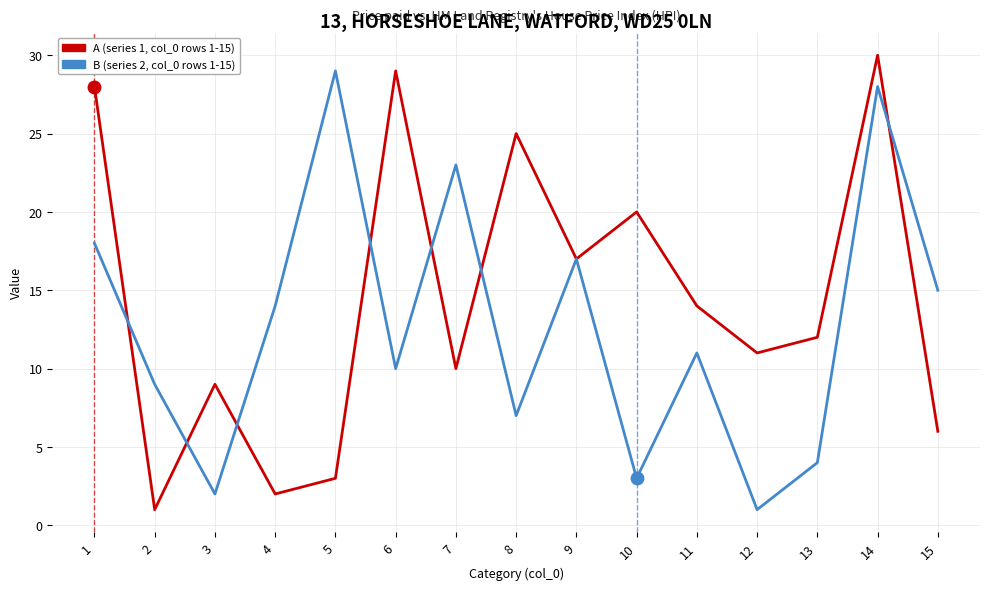

At which category is the sum across all series the highest?

14